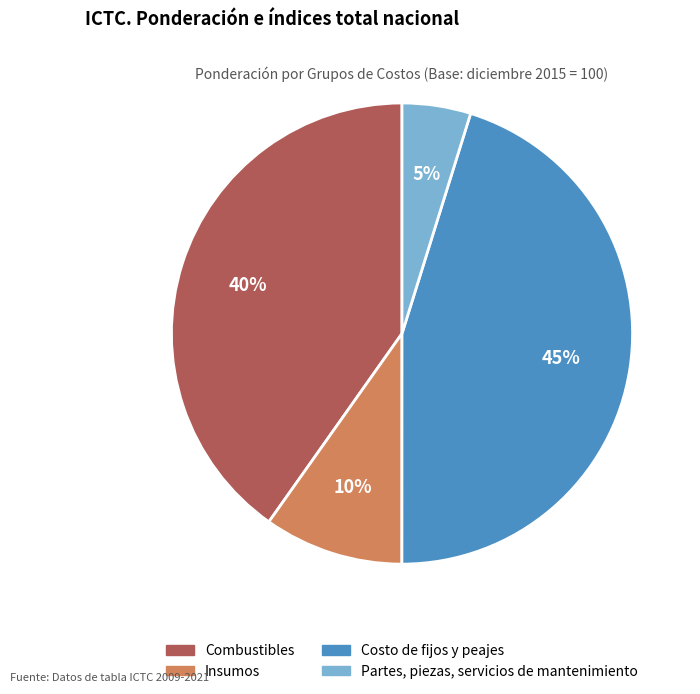

Rank the categories by value from highest to lowest.

Costo de fijos y peajes, Combustibles, Insumos, Partes, piezas, servicios de mantenimiento